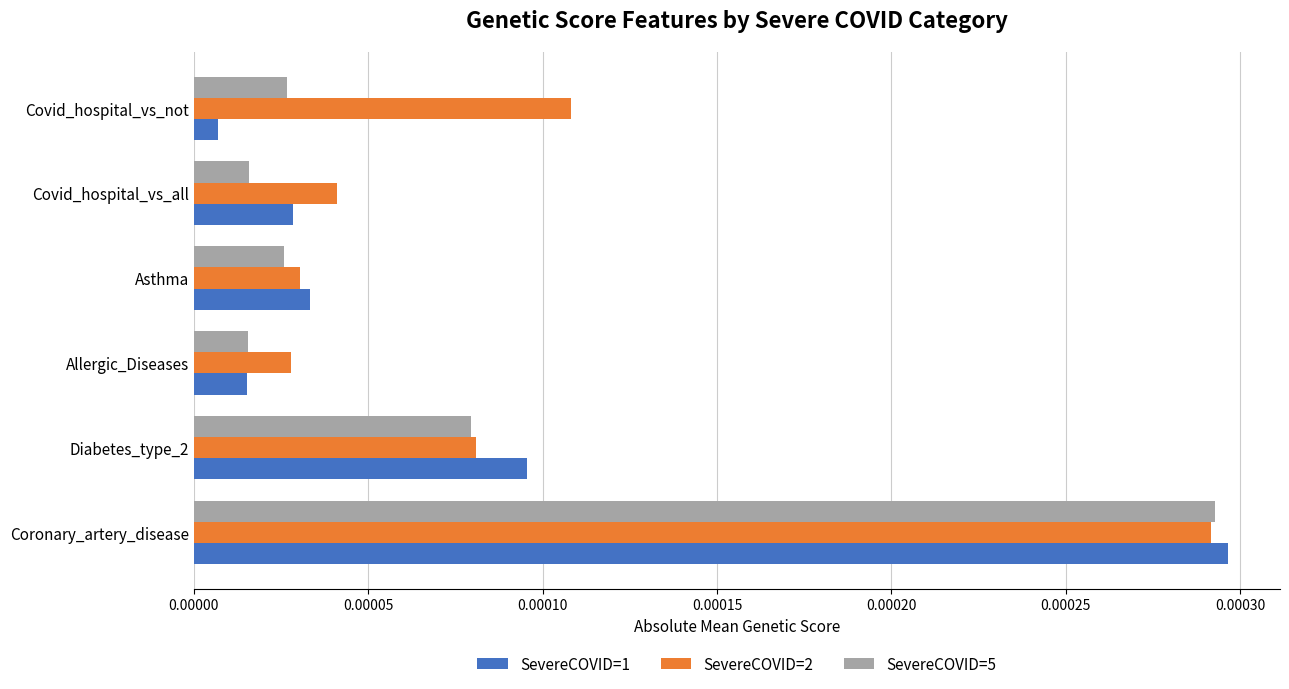

Between Coronary_artery_disease and Allergic_Diseases, which series saw the biggest shift?

SevereCOVID=1